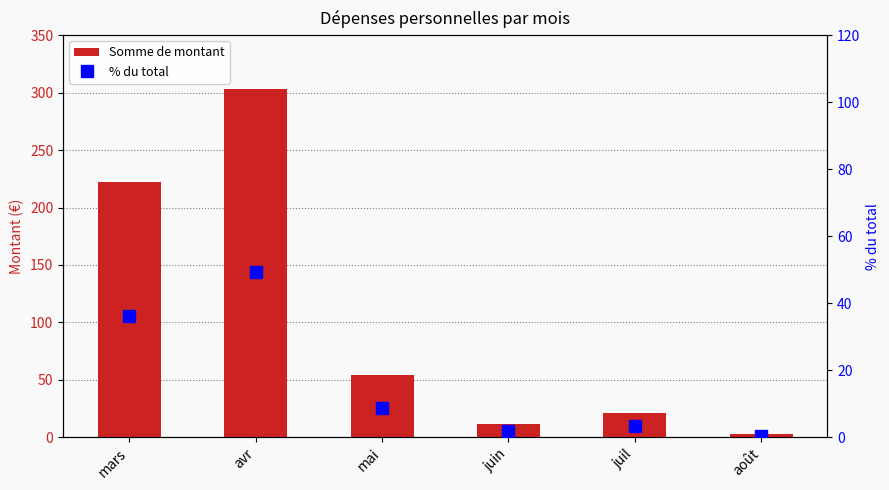

At how many categories does at least one series exceed 38?

3